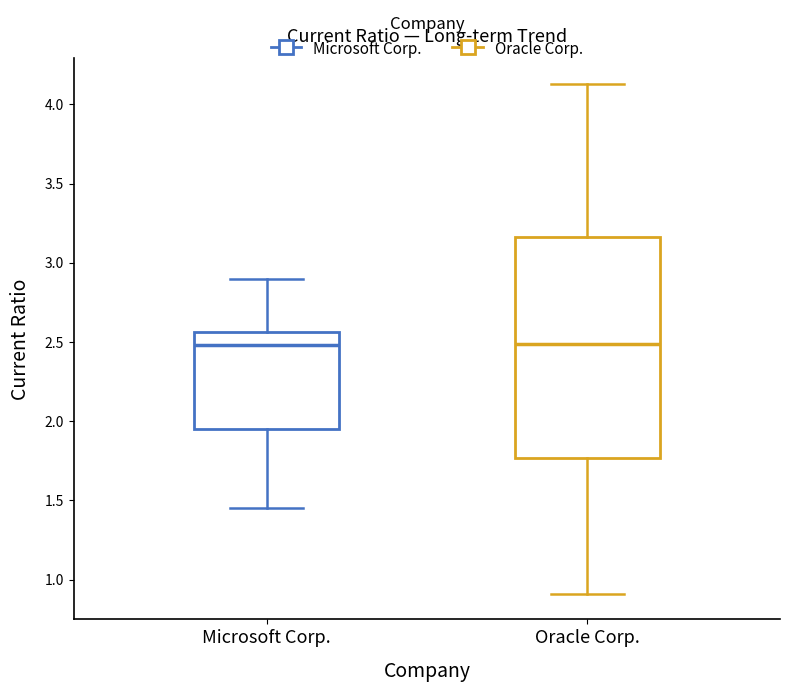

Which box is the tallest, from its lower edge to its upper edge?

Oracle Corp.